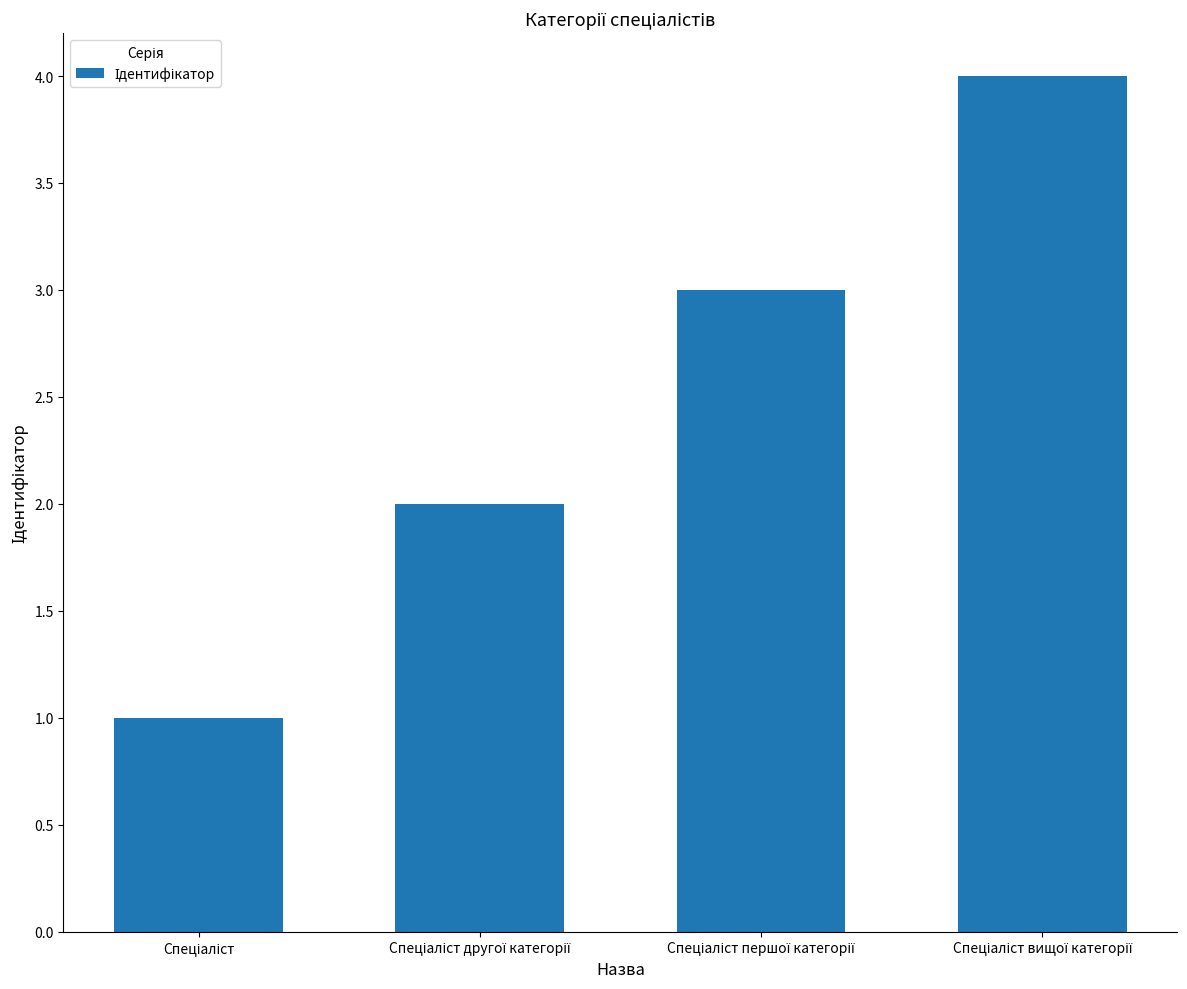

What is the difference between the maximum and minimum values?

3